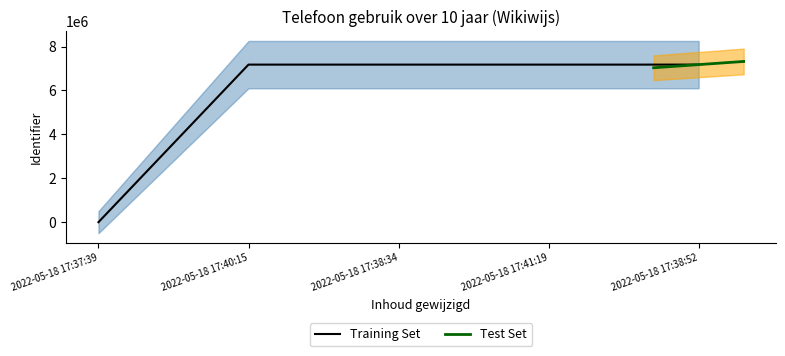

Does the chart display data point markers on the line(s)?

No